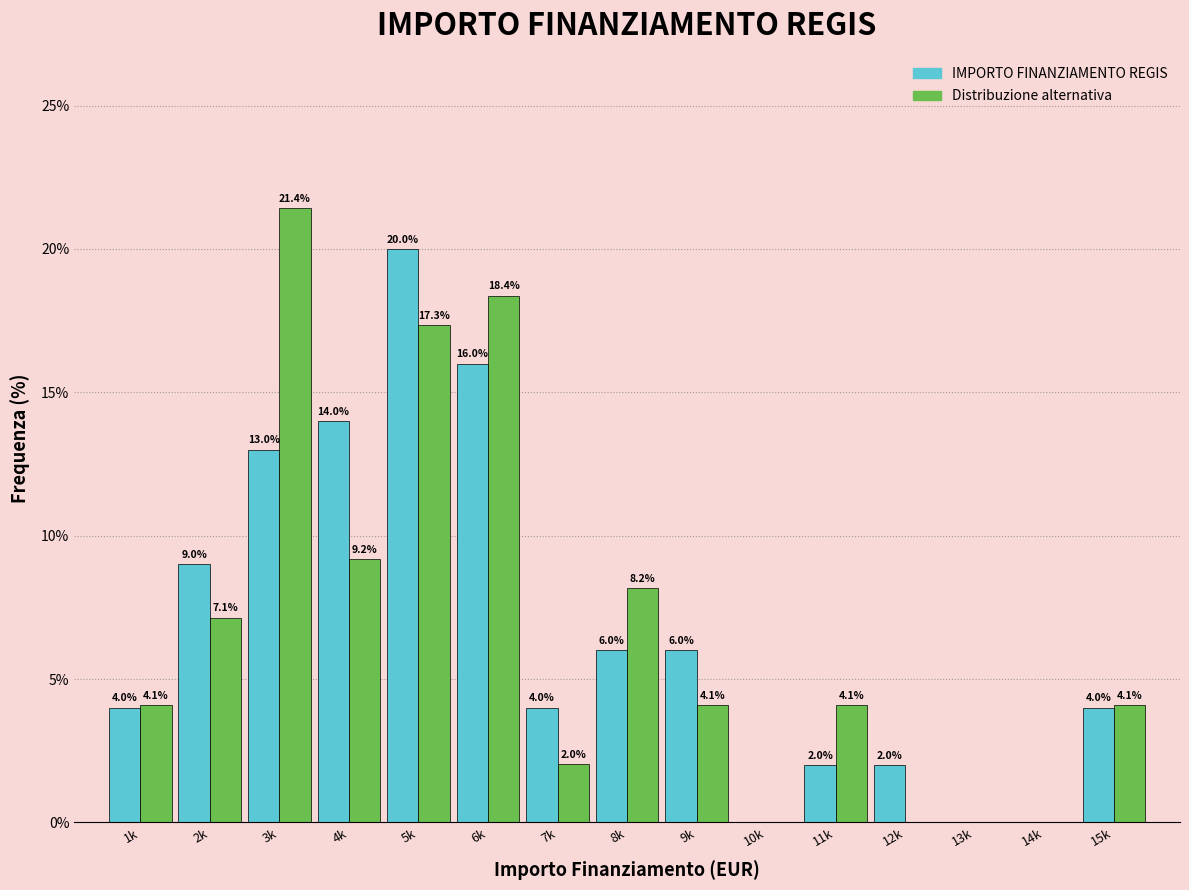

Reading right to left, transcribe all the data shown in this chart.

IMPORTO FINANZIAMENTO REGIS: 15k=4.0	14k=0.0	13k=0.0	12k=2.0	11k=2.0	10k=0.0	9k=6.0	8k=6.0	7k=4.0	6k=16.0	5k=20.0	4k=14.0	3k=13.0	2k=9.0	1k=4.0
Distribuzione alternativa: 15k=4.1	14k=0.0	13k=0.0	12k=0.0	11k=4.1	10k=0.0	9k=4.1	8k=8.2	7k=2.0	6k=18.4	5k=17.3	4k=9.2	3k=21.4	2k=7.1	1k=4.1